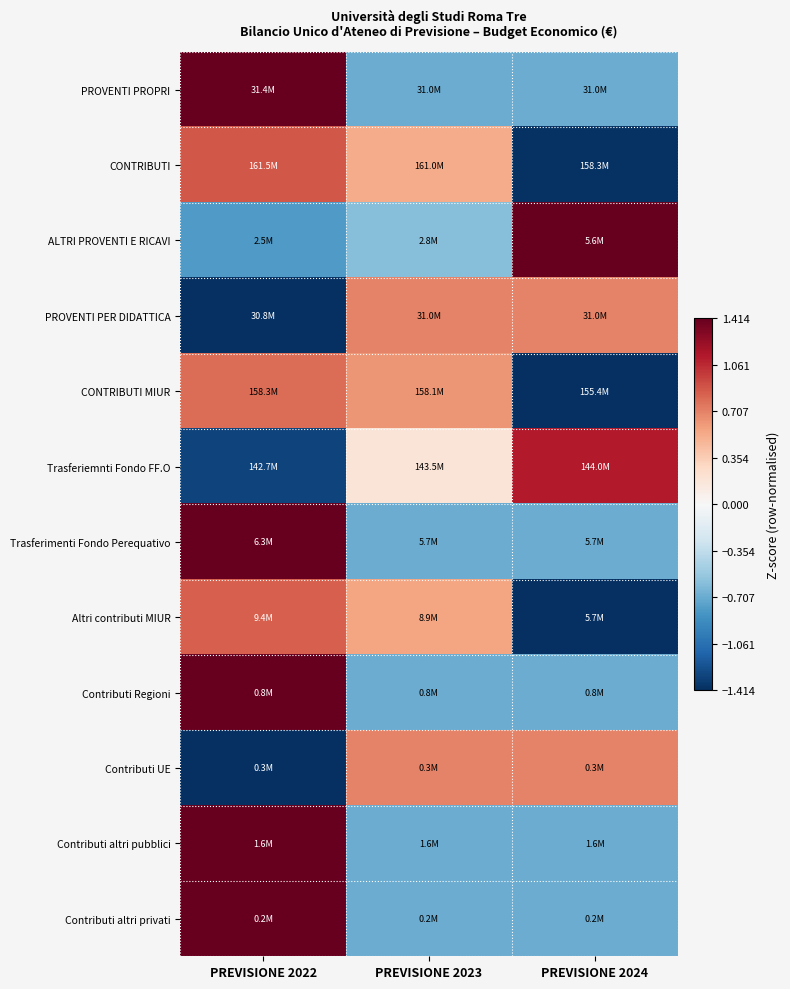

Reading right to left, extract all data points from this chart.

PROVENTI PROPRI: PREVISIONE 2024=-0.7	PREVISIONE 2023=-0.7	PREVISIONE 2022=1.4
CONTRIBUTI: PREVISIONE 2024=-1.4	PREVISIONE 2023=0.5	PREVISIONE 2022=0.9
ALTRI PROVENTI E RICAVI: PREVISIONE 2024=1.4	PREVISIONE 2023=-0.6	PREVISIONE 2022=-0.8
PROVENTI PER DIDATTICA: PREVISIONE 2024=0.7	PREVISIONE 2023=0.7	PREVISIONE 2022=-1.4
CONTRIBUTI MIUR: PREVISIONE 2024=-1.4	PREVISIONE 2023=0.6	PREVISIONE 2022=0.8
Trasferiemnti Fondo FF.O: PREVISIONE 2024=1.1	PREVISIONE 2023=0.2	PREVISIONE 2022=-1.3
Trasferimenti Fondo Perequativo: PREVISIONE 2024=-0.7	PREVISIONE 2023=-0.7	PREVISIONE 2022=1.4
Altri contributi MIUR: PREVISIONE 2024=-1.4	PREVISIONE 2023=0.6	PREVISIONE 2022=0.9
Contributi Regioni: PREVISIONE 2024=-0.7	PREVISIONE 2023=-0.7	PREVISIONE 2022=1.4
Contributi UE: PREVISIONE 2024=0.7	PREVISIONE 2023=0.7	PREVISIONE 2022=-1.4
Contributi altri pubblici: PREVISIONE 2024=-0.7	PREVISIONE 2023=-0.7	PREVISIONE 2022=1.4
Contributi altri privati: PREVISIONE 2024=-0.7	PREVISIONE 2023=-0.7	PREVISIONE 2022=1.4